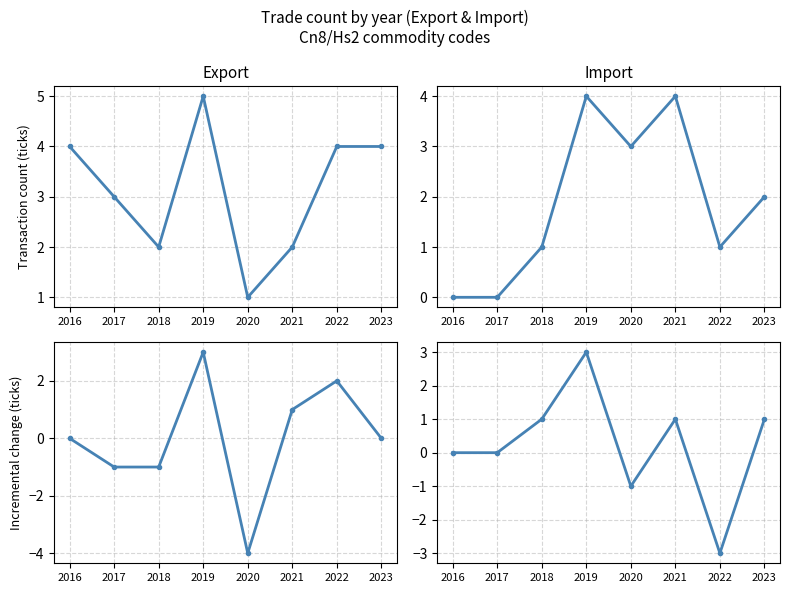

What is the value of the Export diff point at the 3rd from the left?

-1